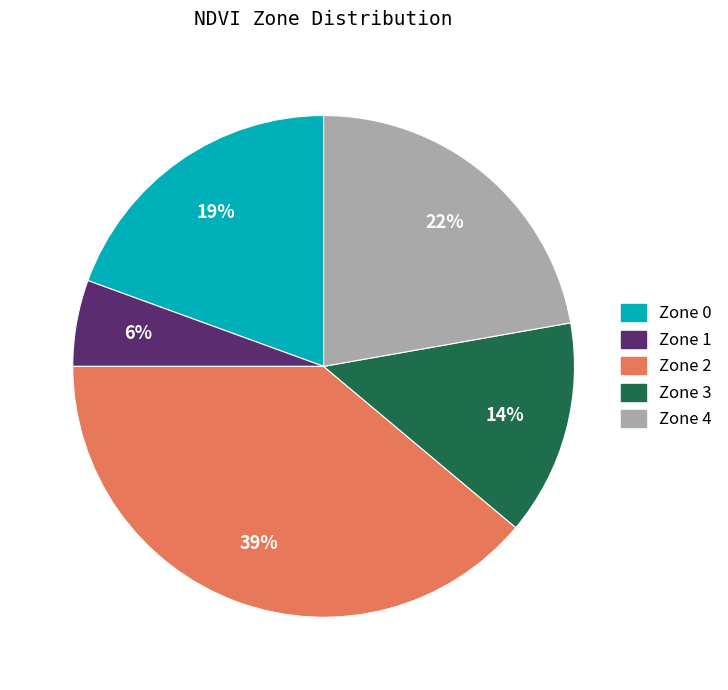

To the nearest percent, what is the difference between the largest and smallest slice percentages?

33%